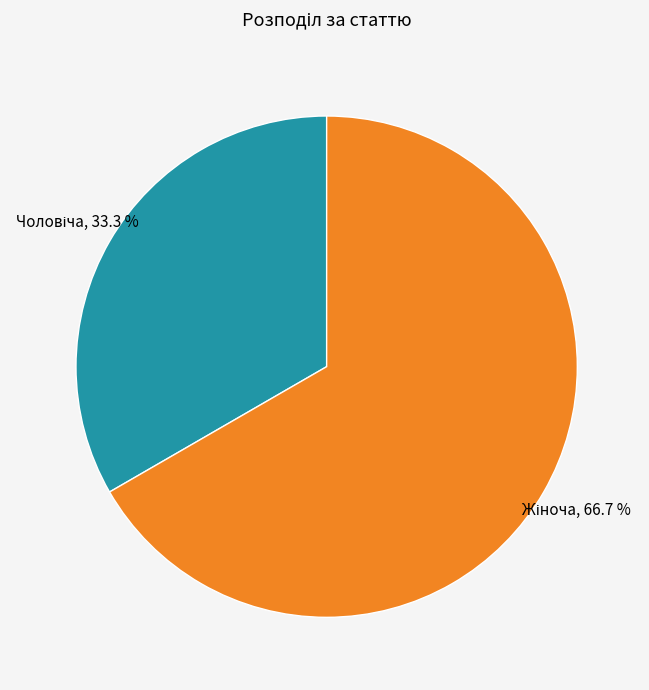

How many slices are in this pie chart?

2